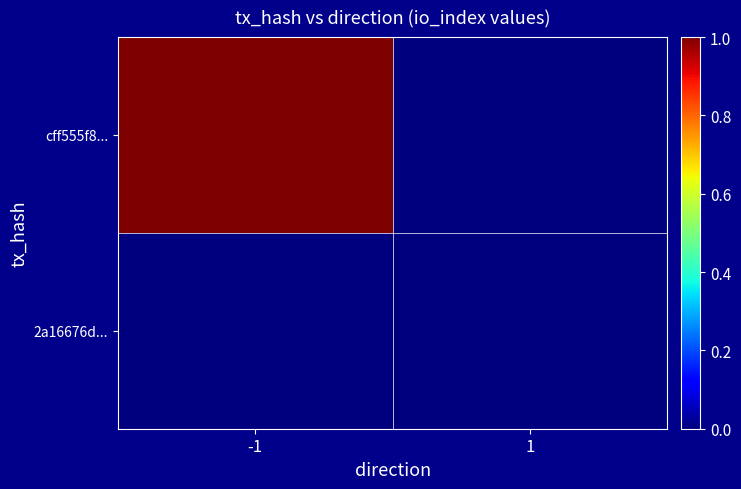

At which category does the chart reach its peak across all series?

-1